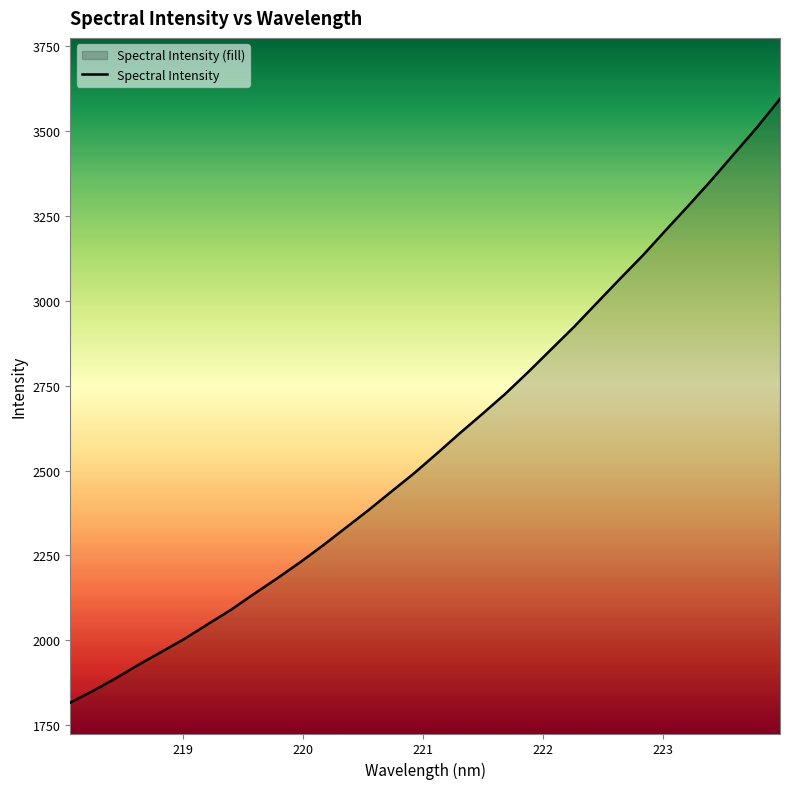

What is the difference between the maximum and minimum values?

1778.4